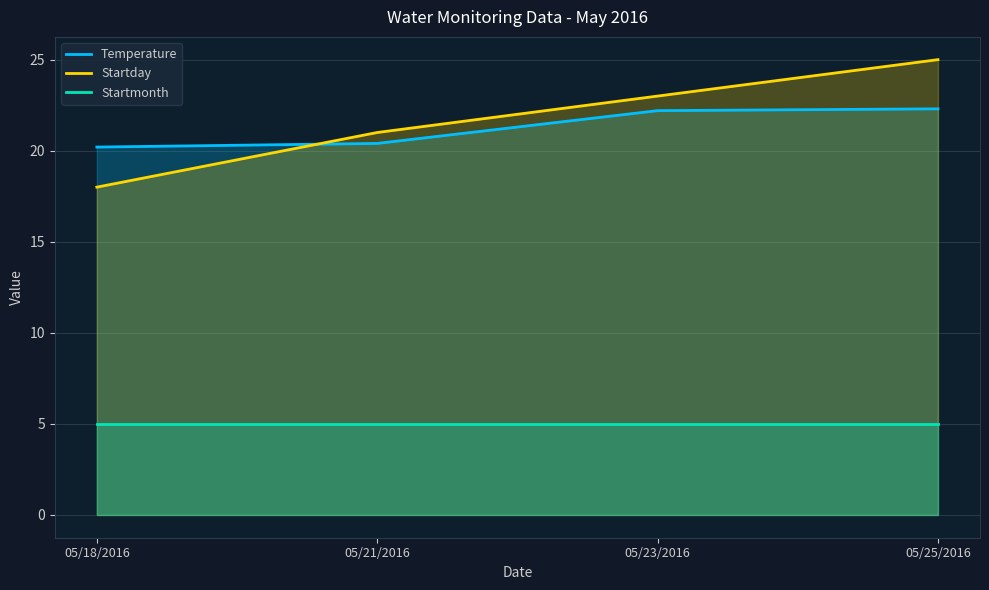

Which series has the largest range (max minus min)?

Startday